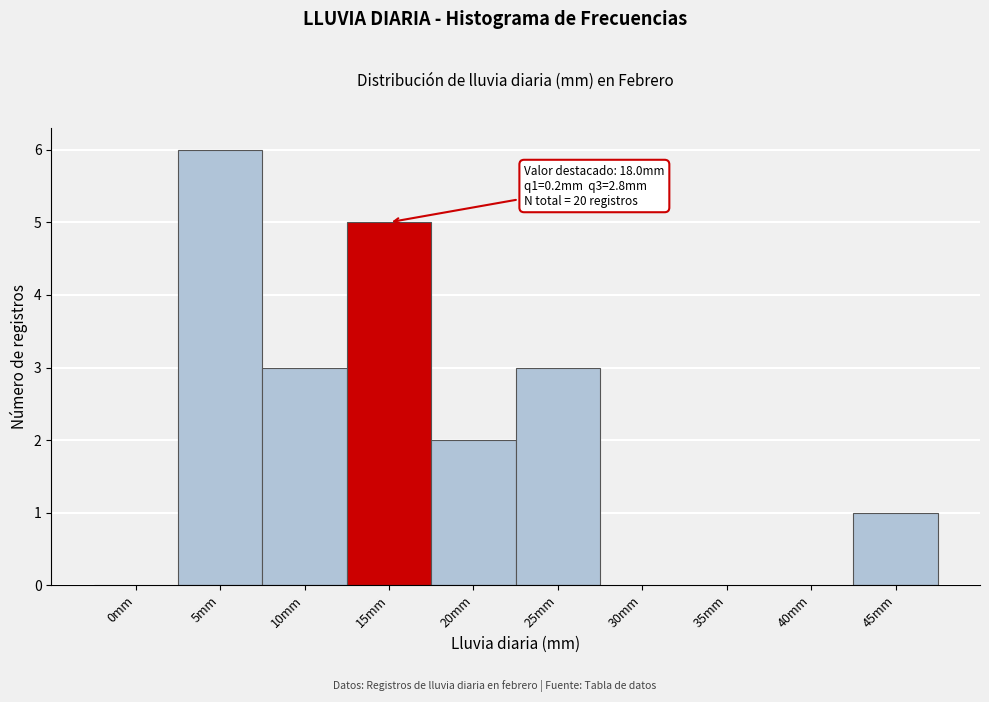

What is the maximum value shown in the chart?

6